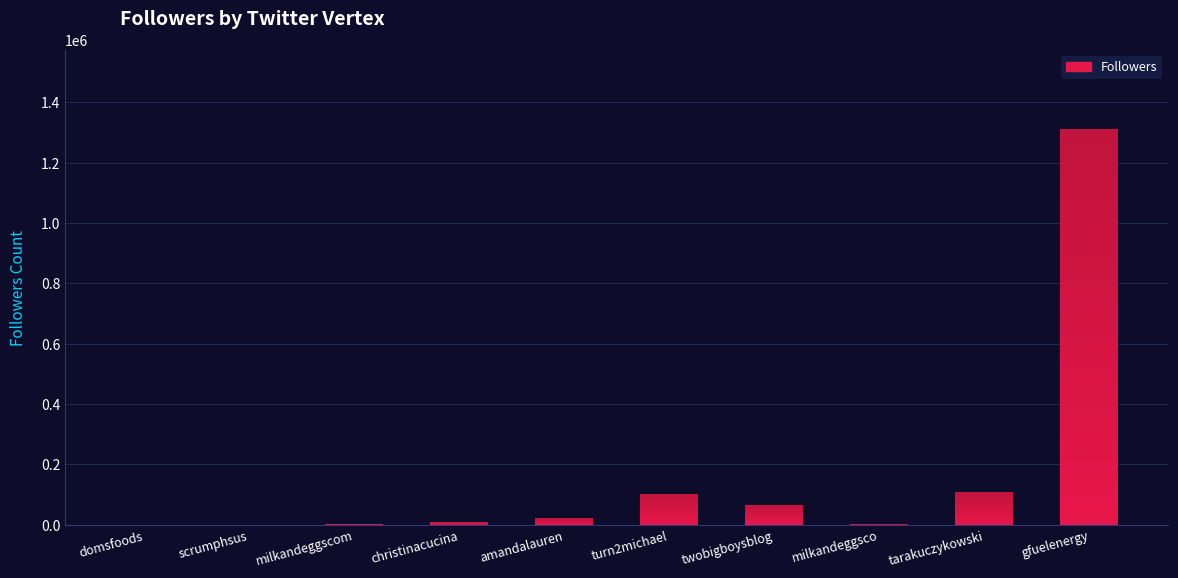

Are the bars horizontal?

No